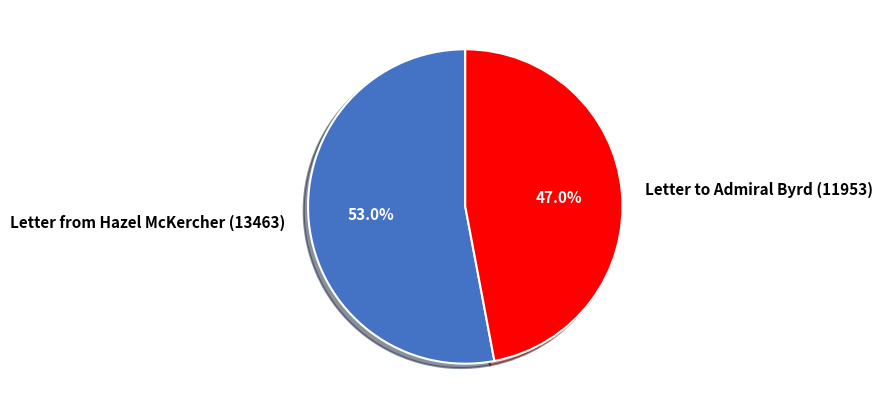

The Letter from Hazel McKercher (13463) slice represents 41% of the pie. True or false?

False